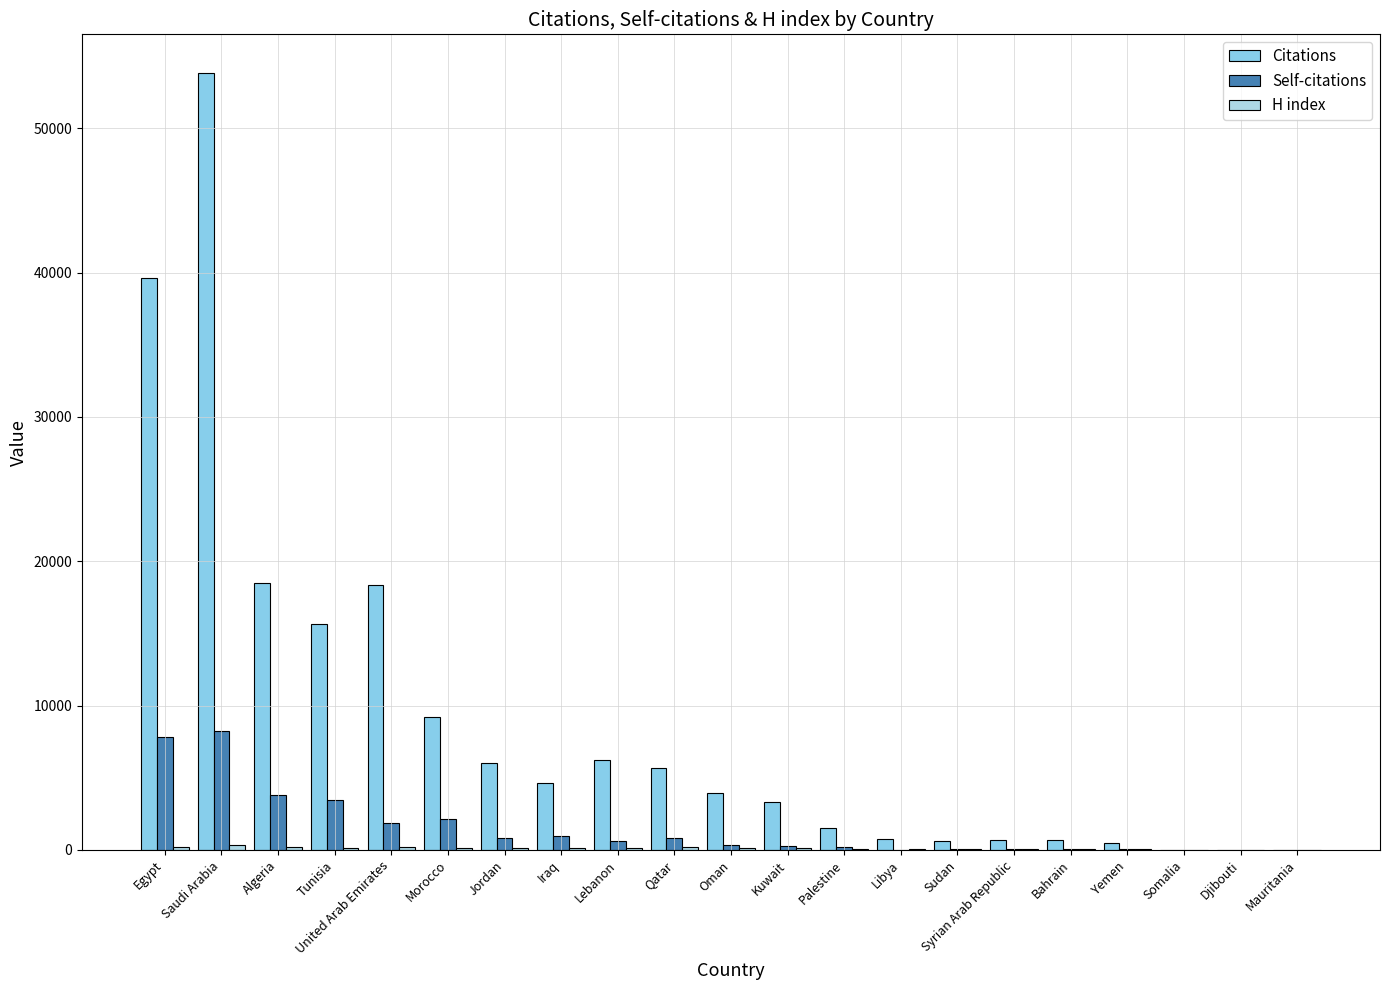

Count the number of categories in the chart.

21